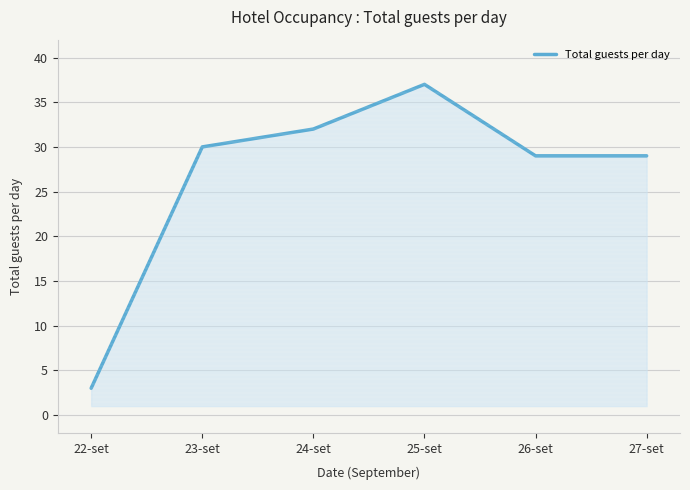

Reading left to right, extract all data points from this chart.

3	30	32	37	29	29